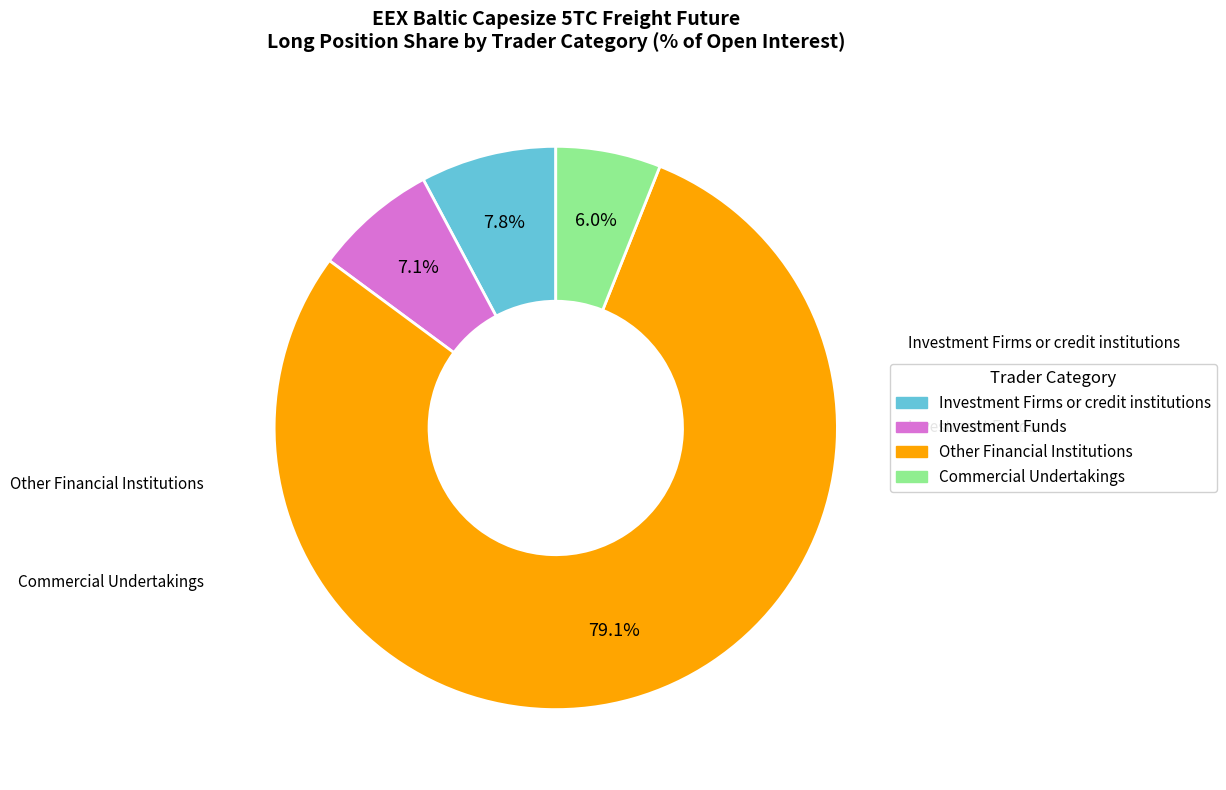

Which slice is the largest?

Other Financial Institutions